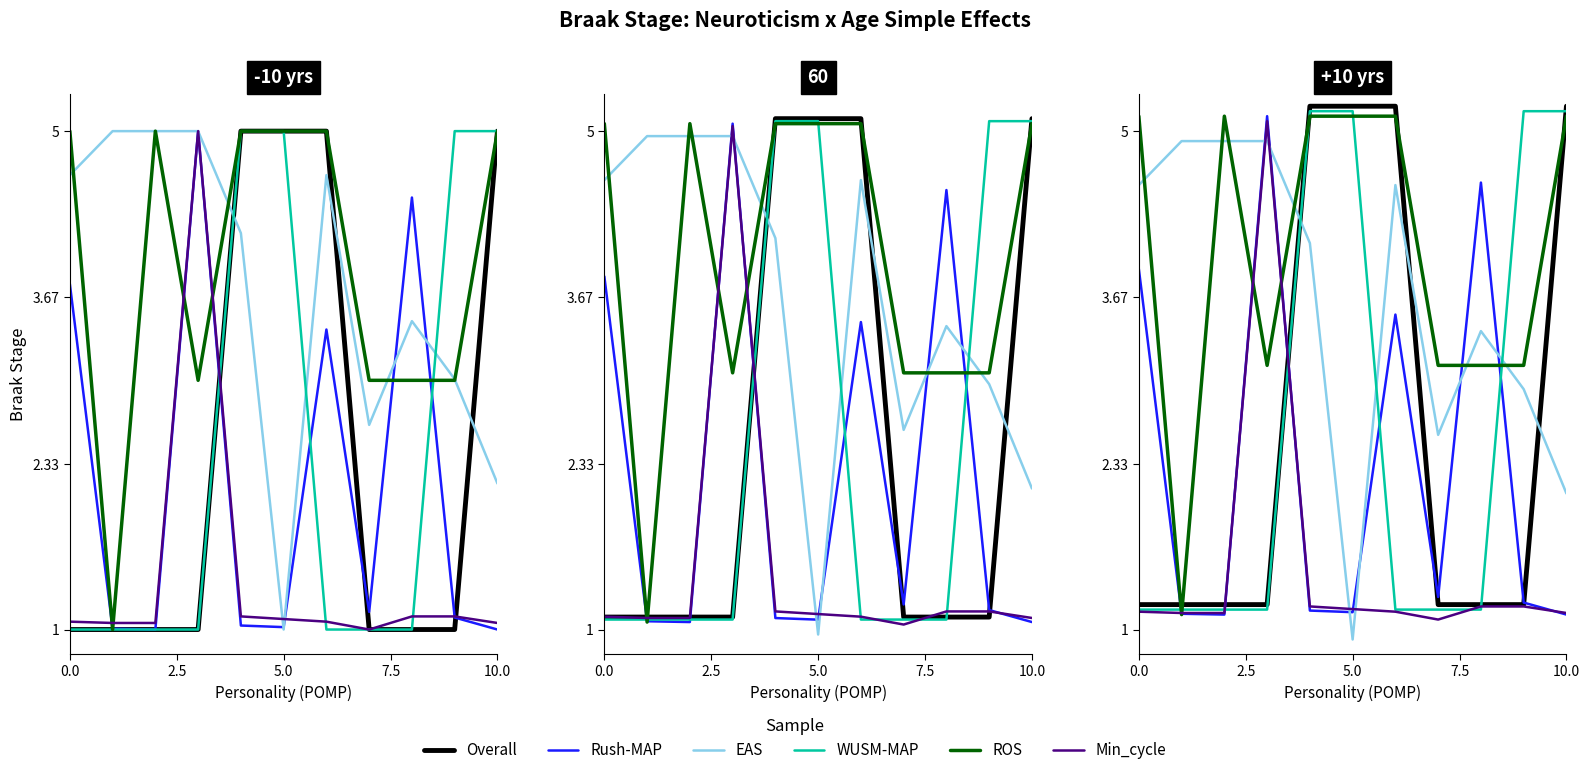

Which series has the largest total across all categories?

ROS